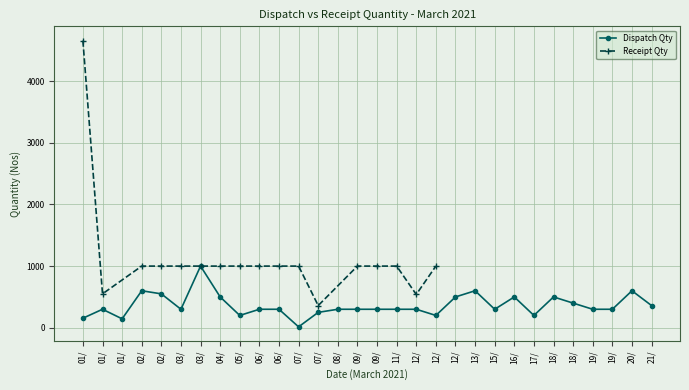

Does the chart have visible grid lines?

Yes